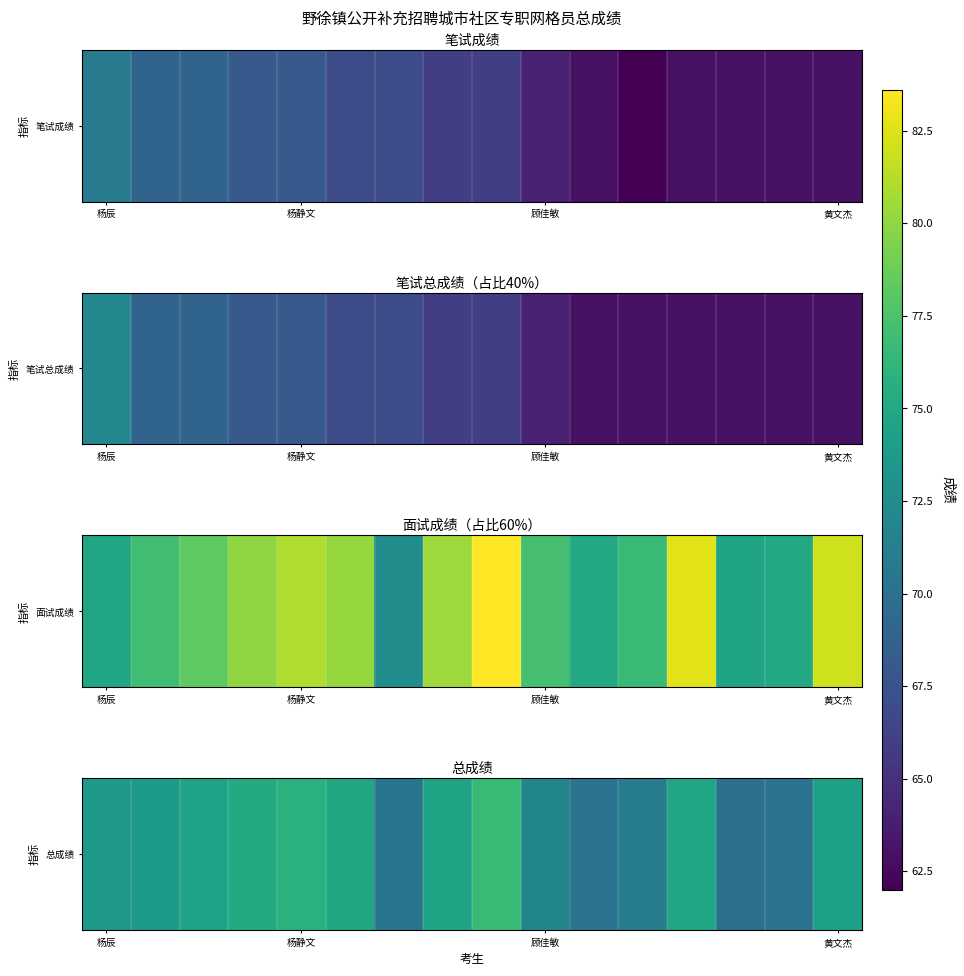

How many data points are above 74?

8